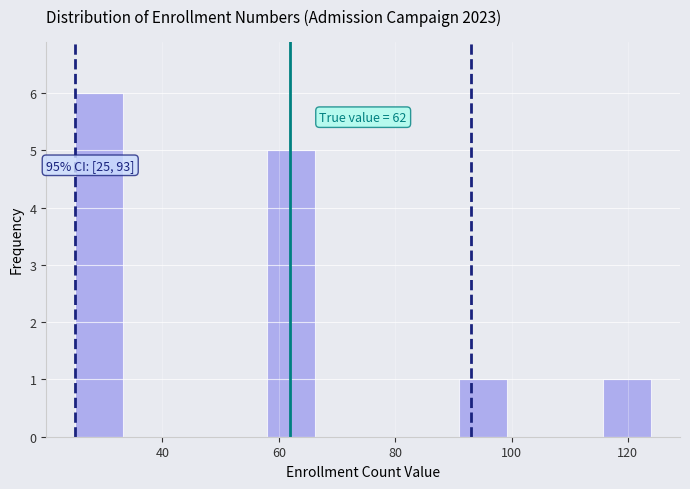

Which range on the x-axis has the tallest bar?

26 to 34